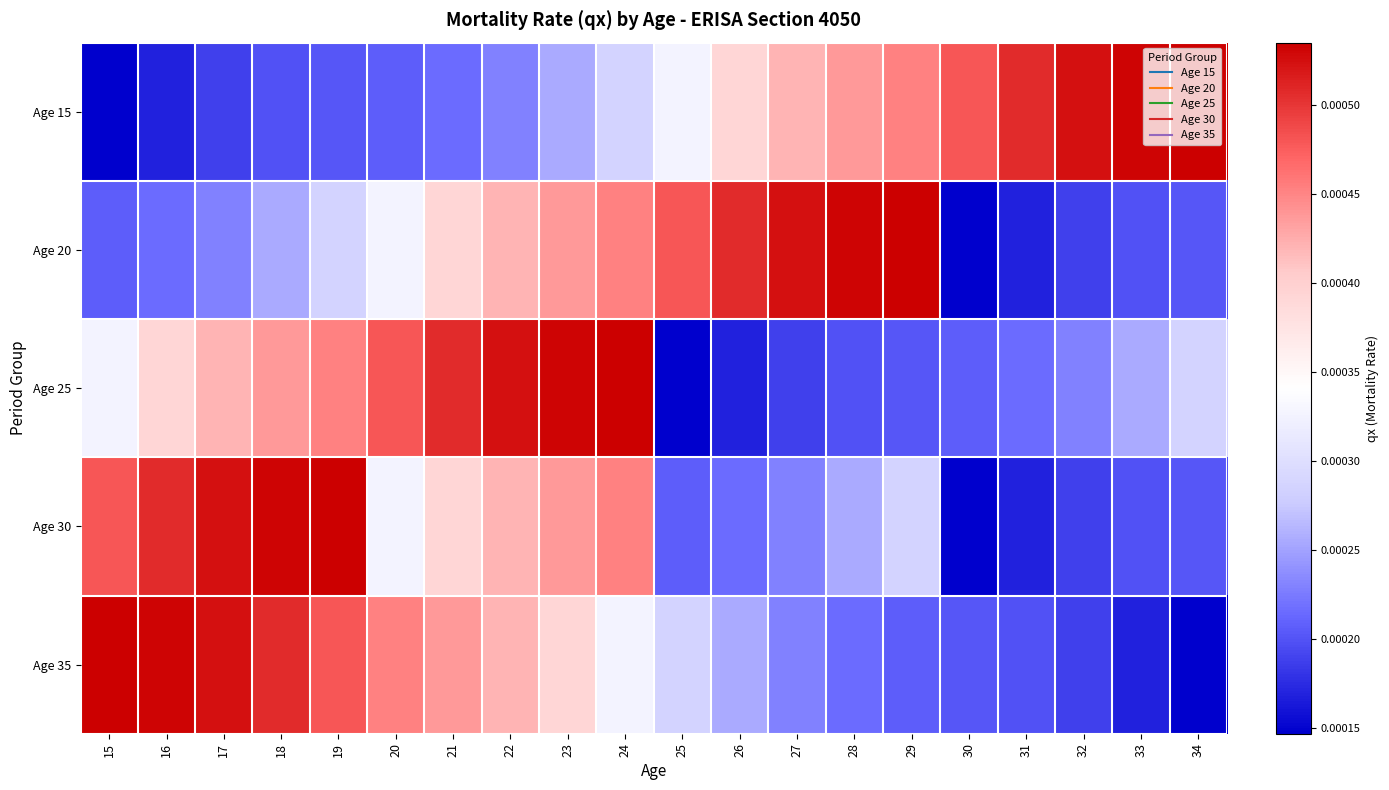

At how many categories does at least one series exceed 0?

20